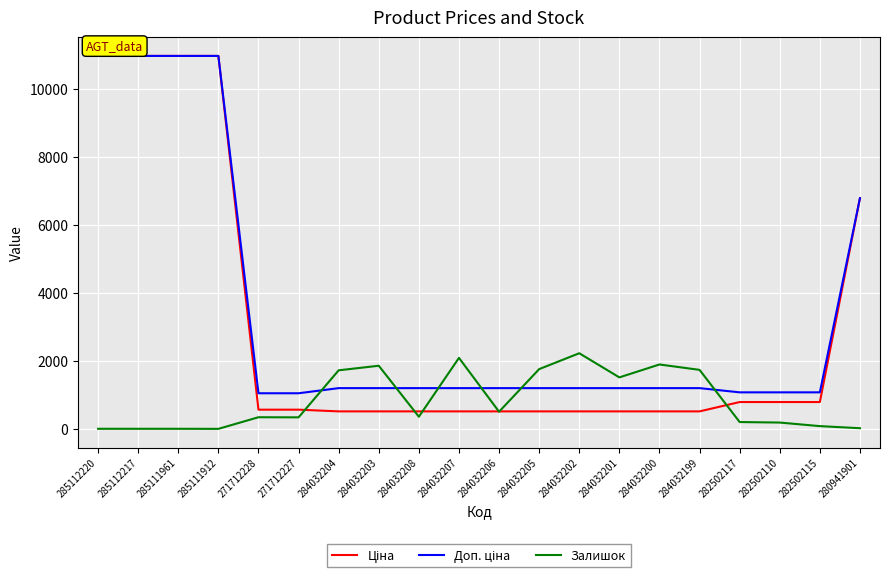

Between 284032199 and 282502110, which series saw the biggest shift?

Залишок